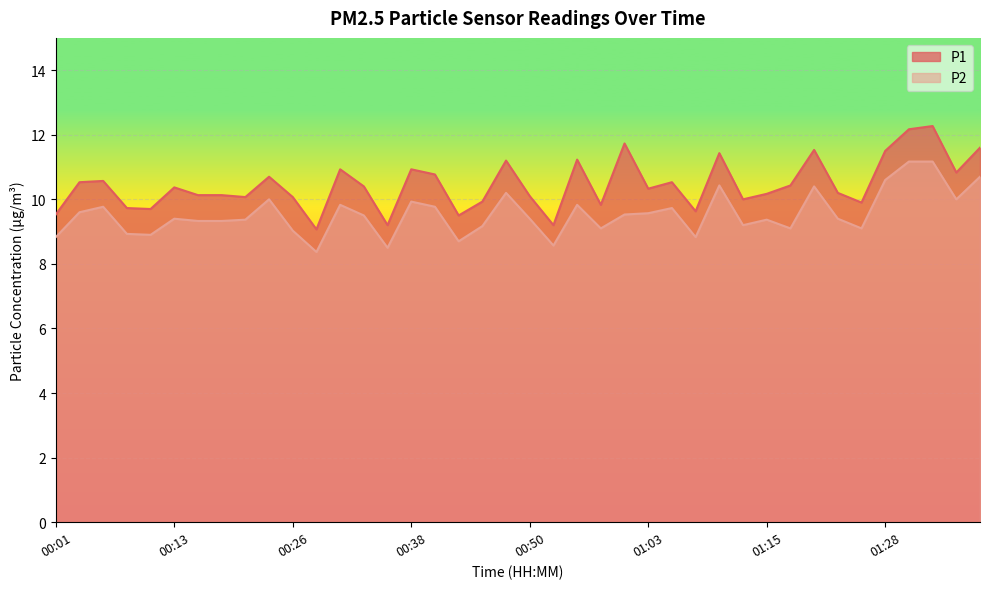

At 00:18, list the series in order from largest to smallest.

P1, P2